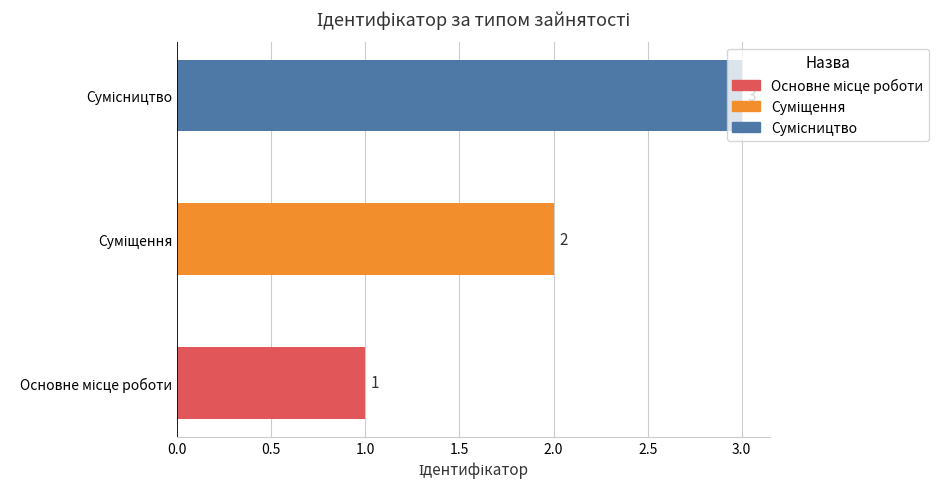

What is the greatest value displayed?

3